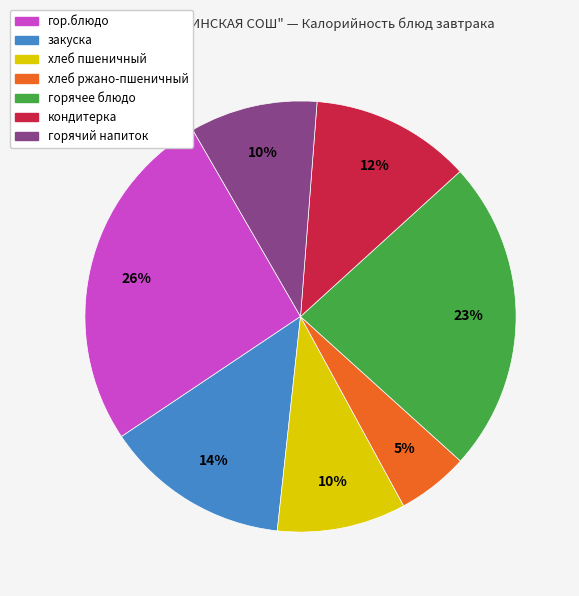

The хлеб пшеничный slice represents 24% of the pie. True or false?

False